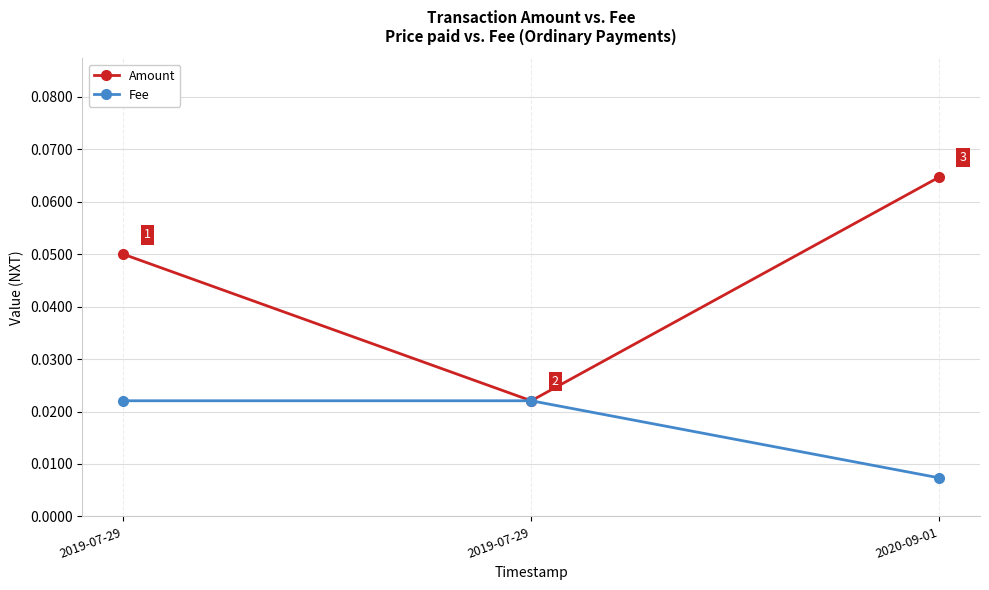

How many lines are shown in the chart?

2